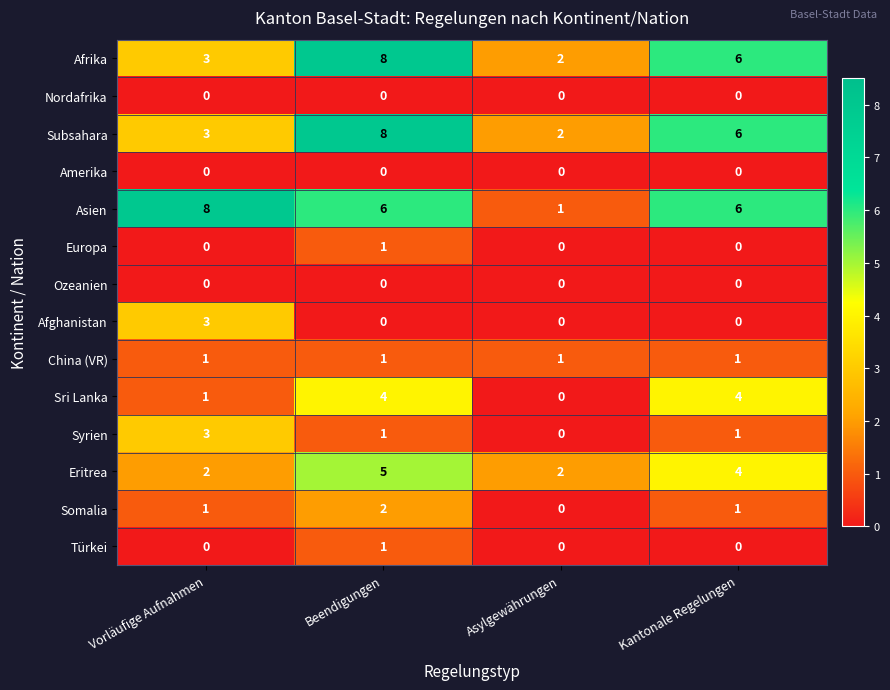

At which category is the sum across all series the highest?

Beendigungen